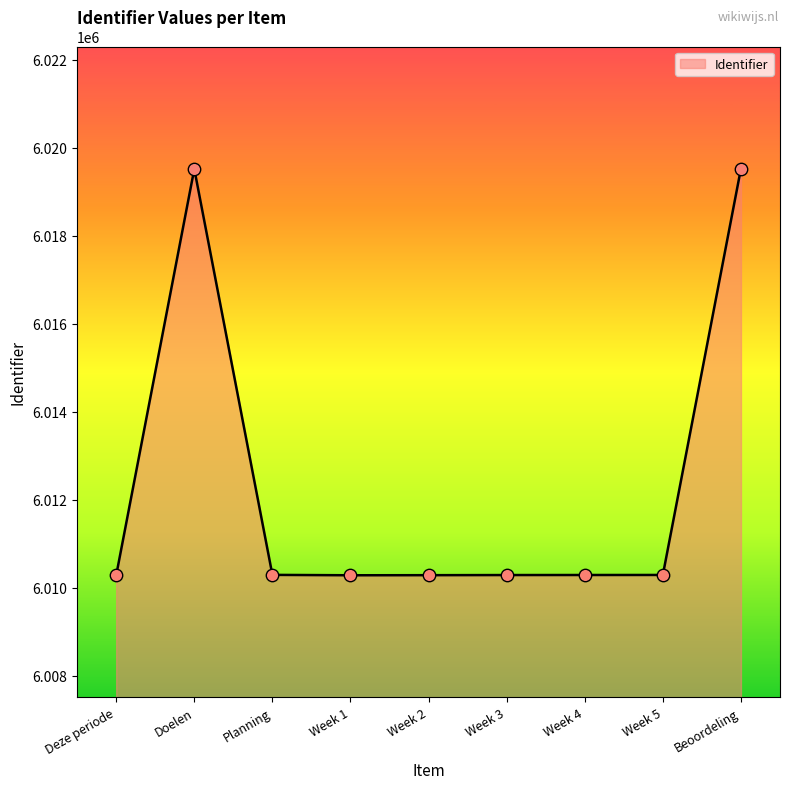

Approximately how many times larger is the value at Week 3 compared to Week 4?

1.0